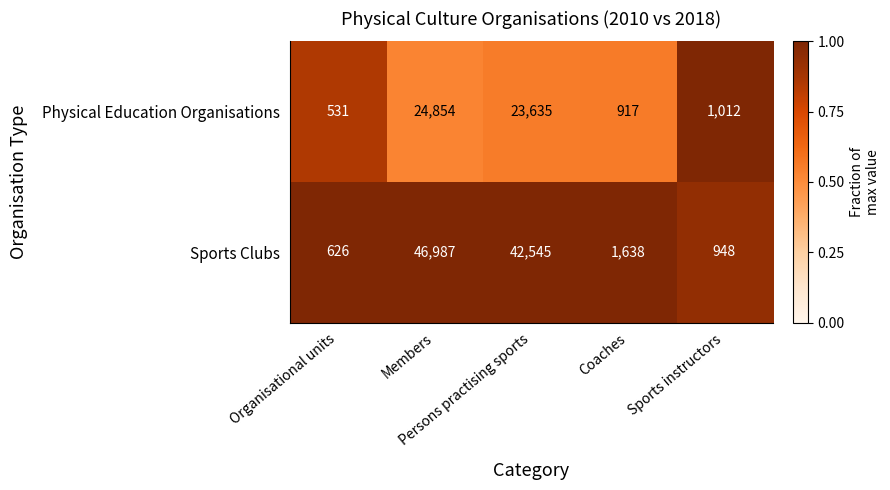

Which series has the largest total across all categories?

Sports Clubs